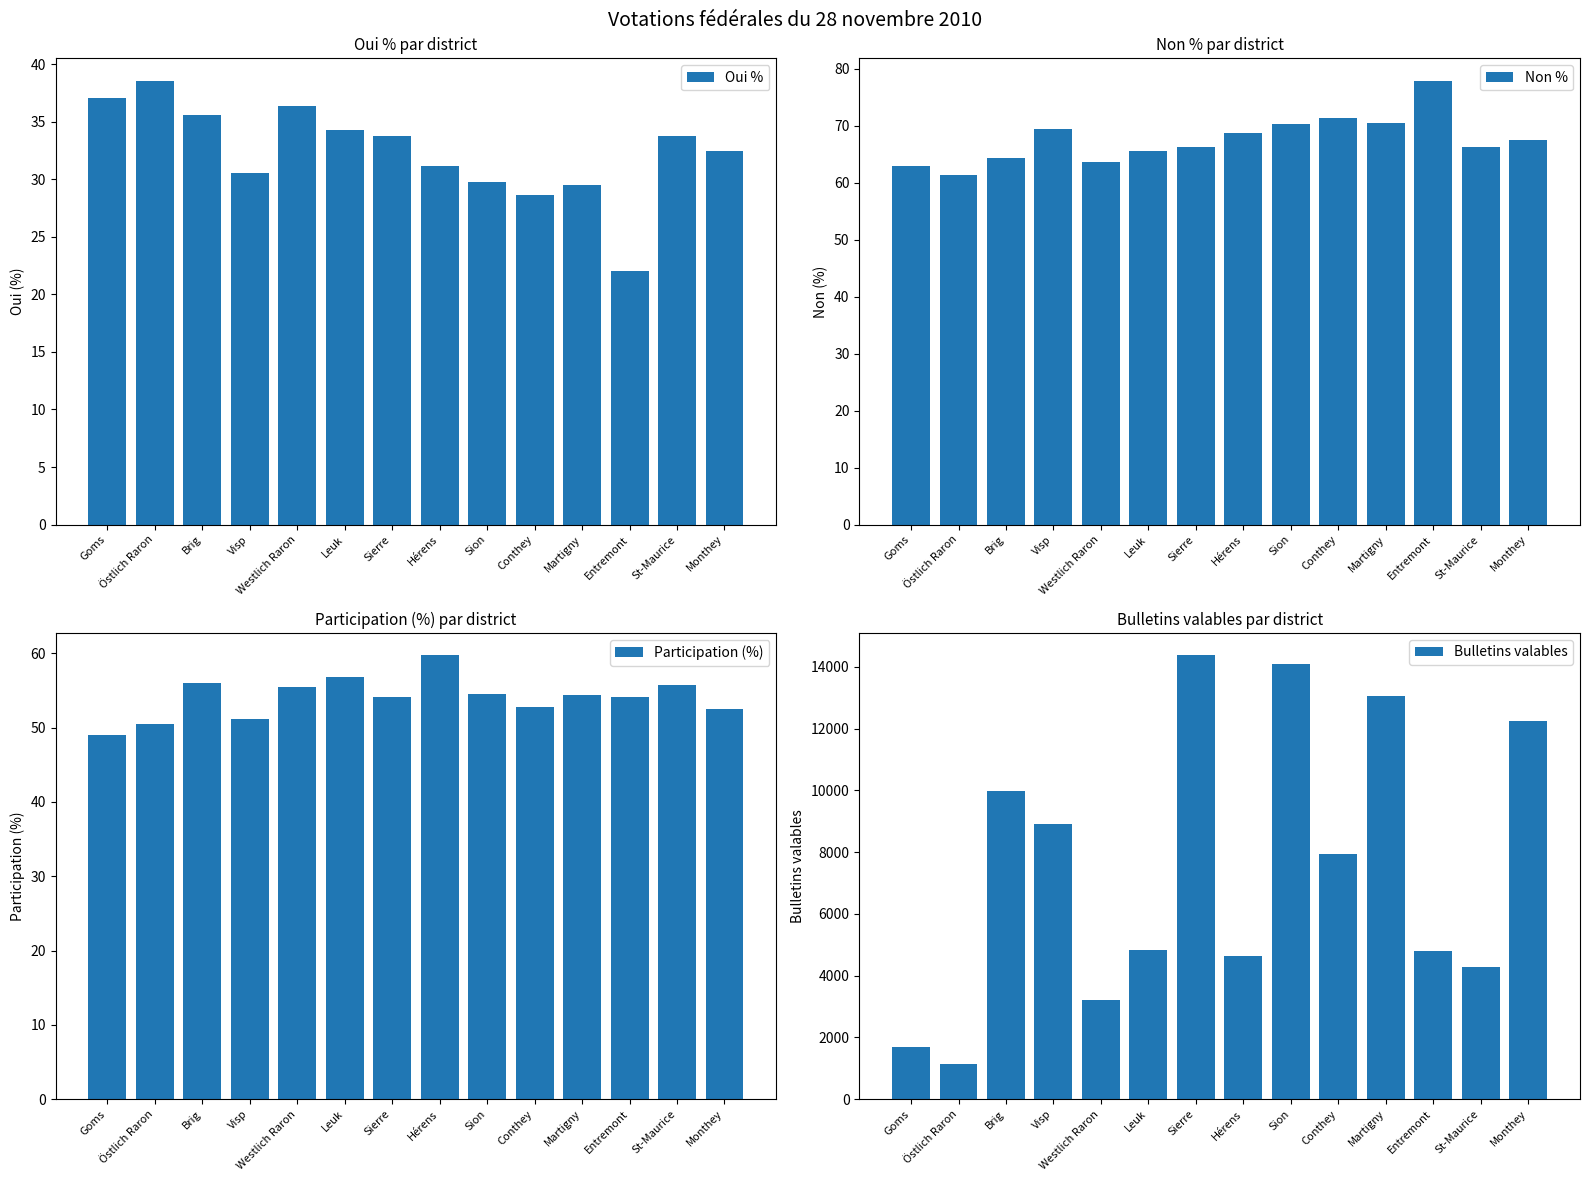

List the labels in order of Bulletins valables value, largest first.

Sierre, Sion, Martigny, Monthey, Brig, Visp, Conthey, Leuk, Entremont, Hérens, St-Maurice, Westlich Raron, Goms, Östlich Raron